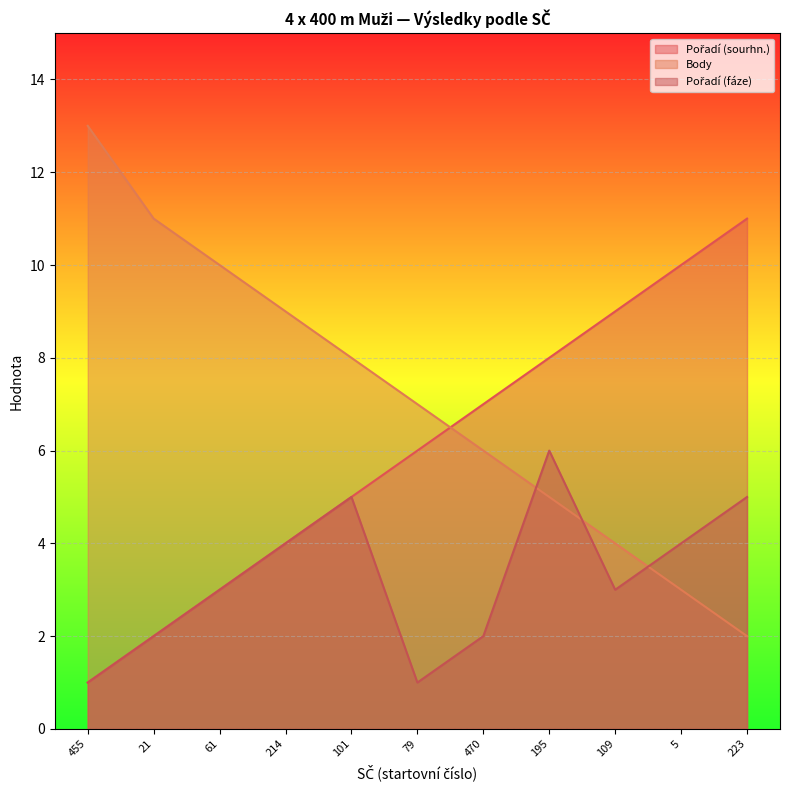

How many distinct data groups are displayed?

3